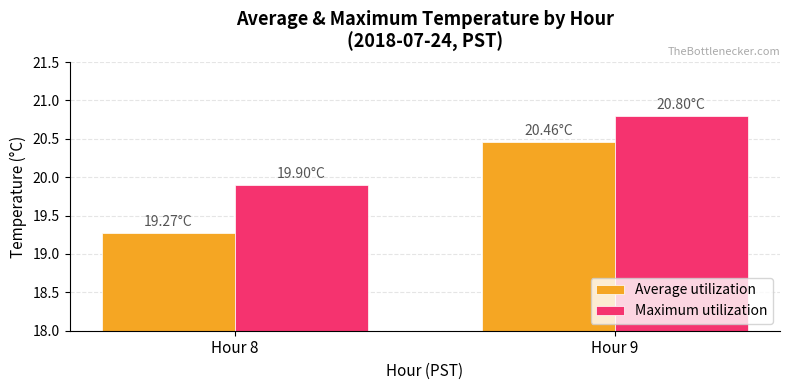

Which series has the largest range (max minus min)?

Average utilization